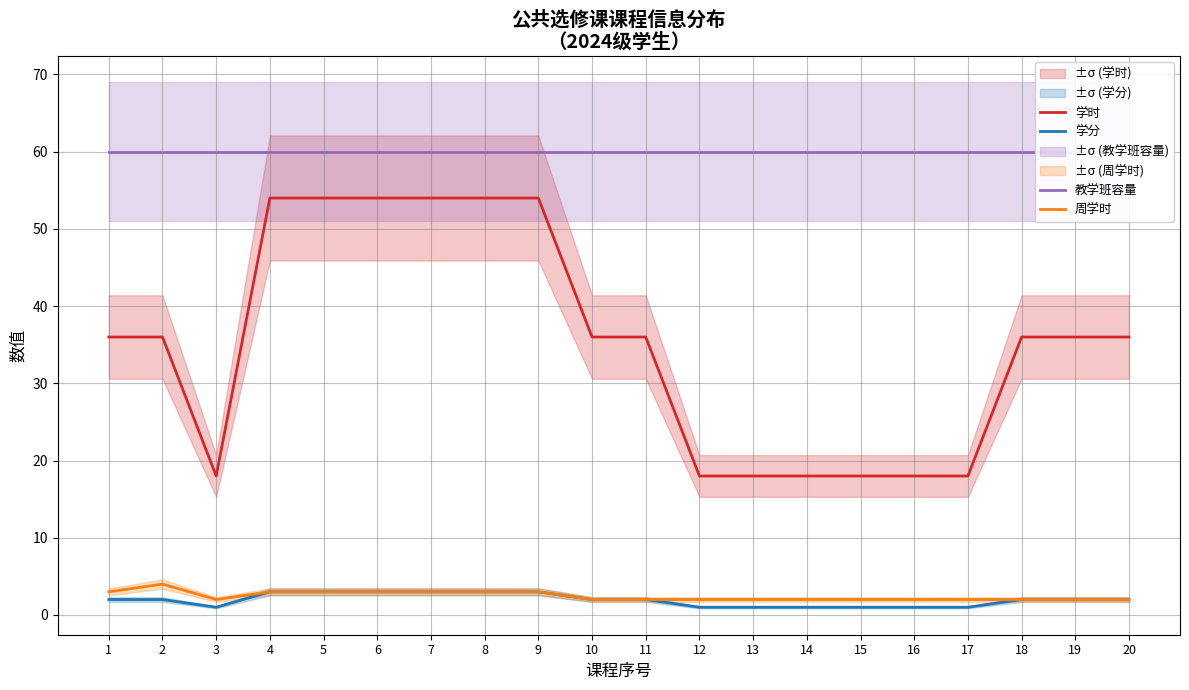

What is the difference between the maximum and minimum values in the 学时 series?

36